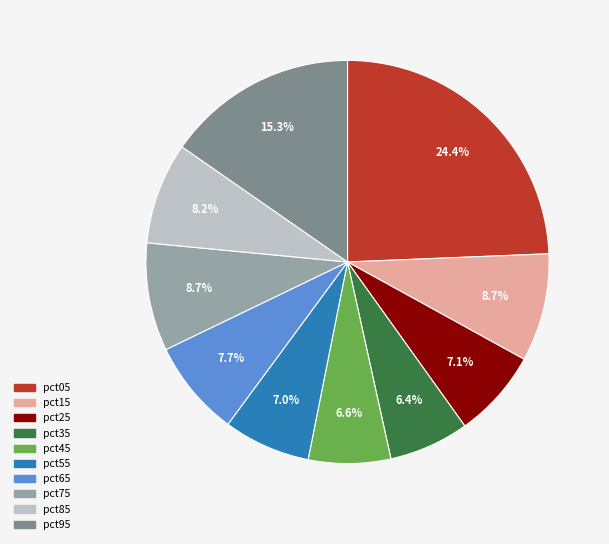

The pct35 slice represents 16% of the pie. True or false?

False